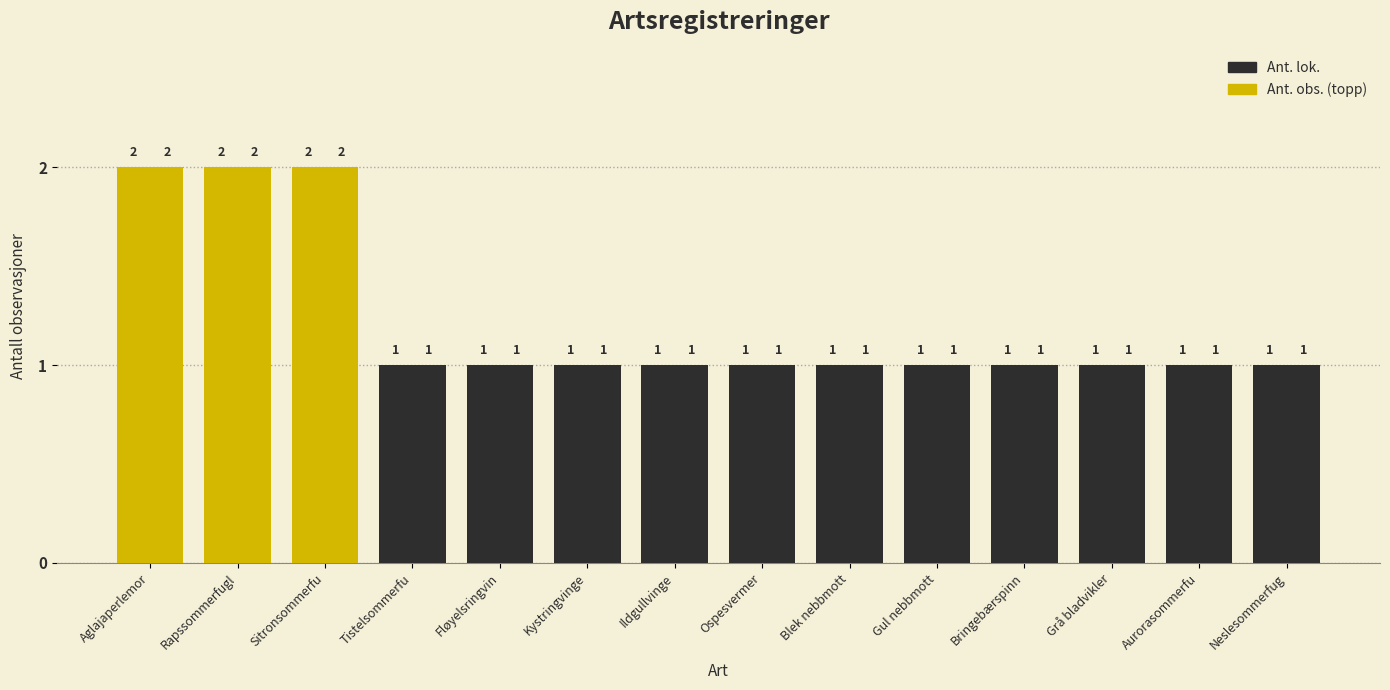

Reading left to right, what are all the values shown in this chart?

Ant. lok.: 2	2	2	1	1	1	1	1	1	1	1	1	1	1
Ant. obs.: 2	2	2	1	1	1	1	1	1	1	1	1	1	1